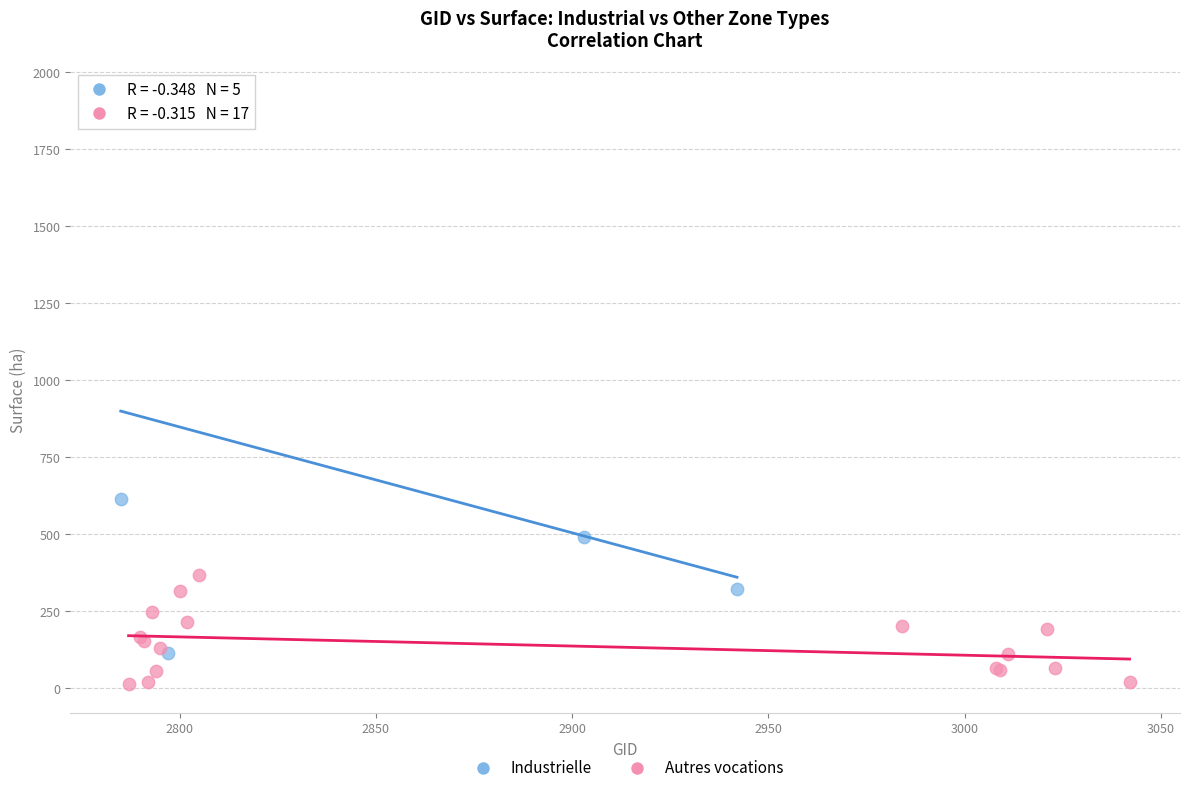

What are all the series names shown in the legend?

Industrielle, Autres vocations